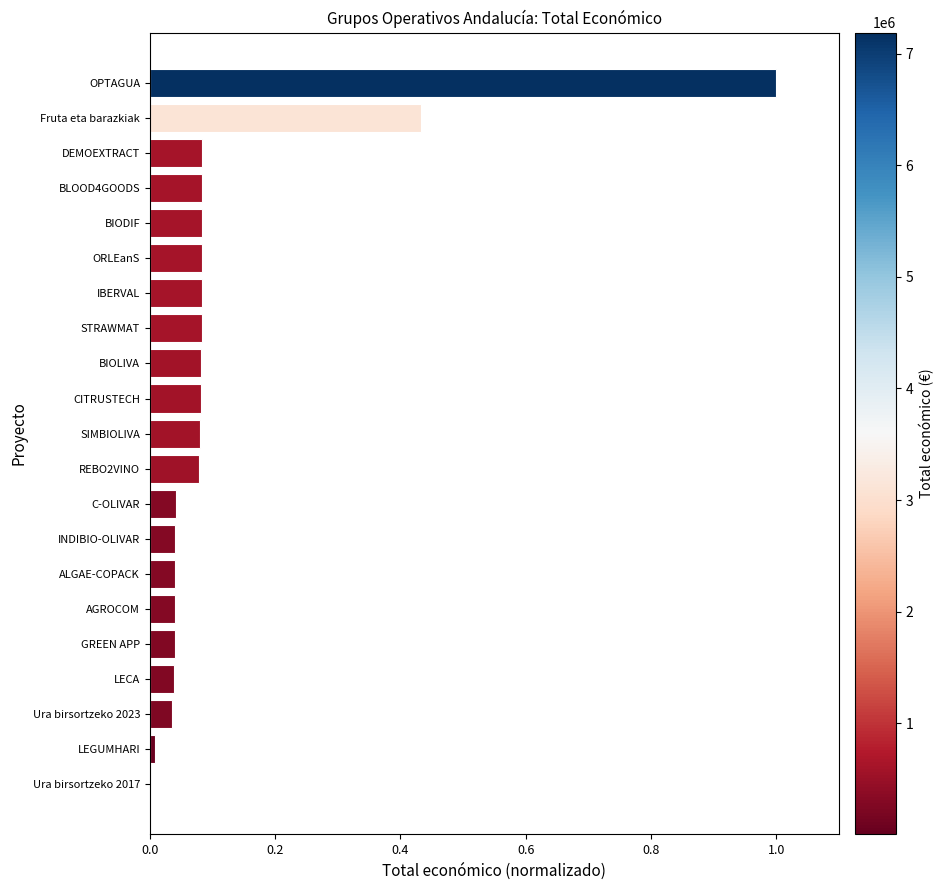

How many distinct data groups are displayed?

1